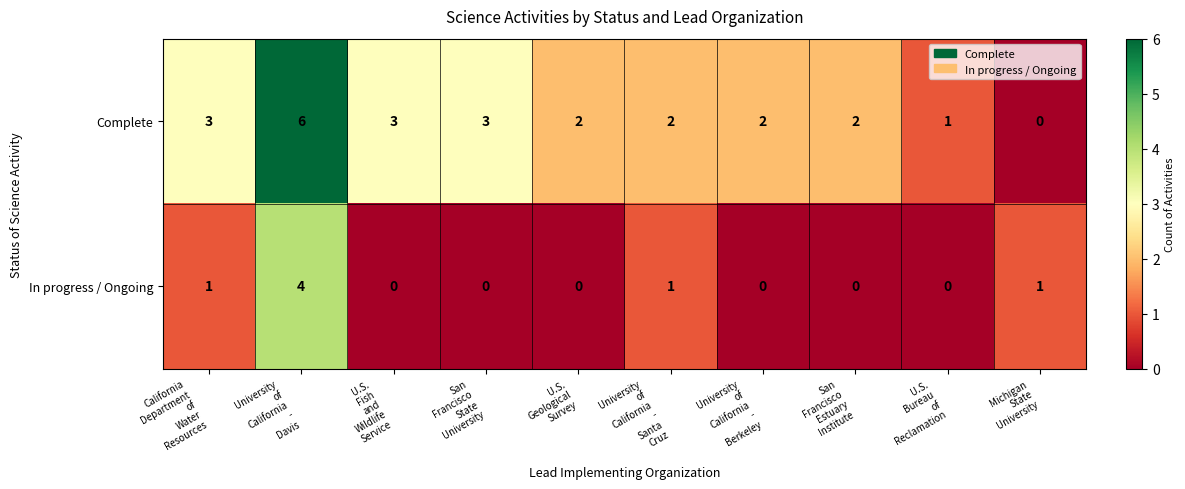

Which series has the largest total across all categories?

Complete